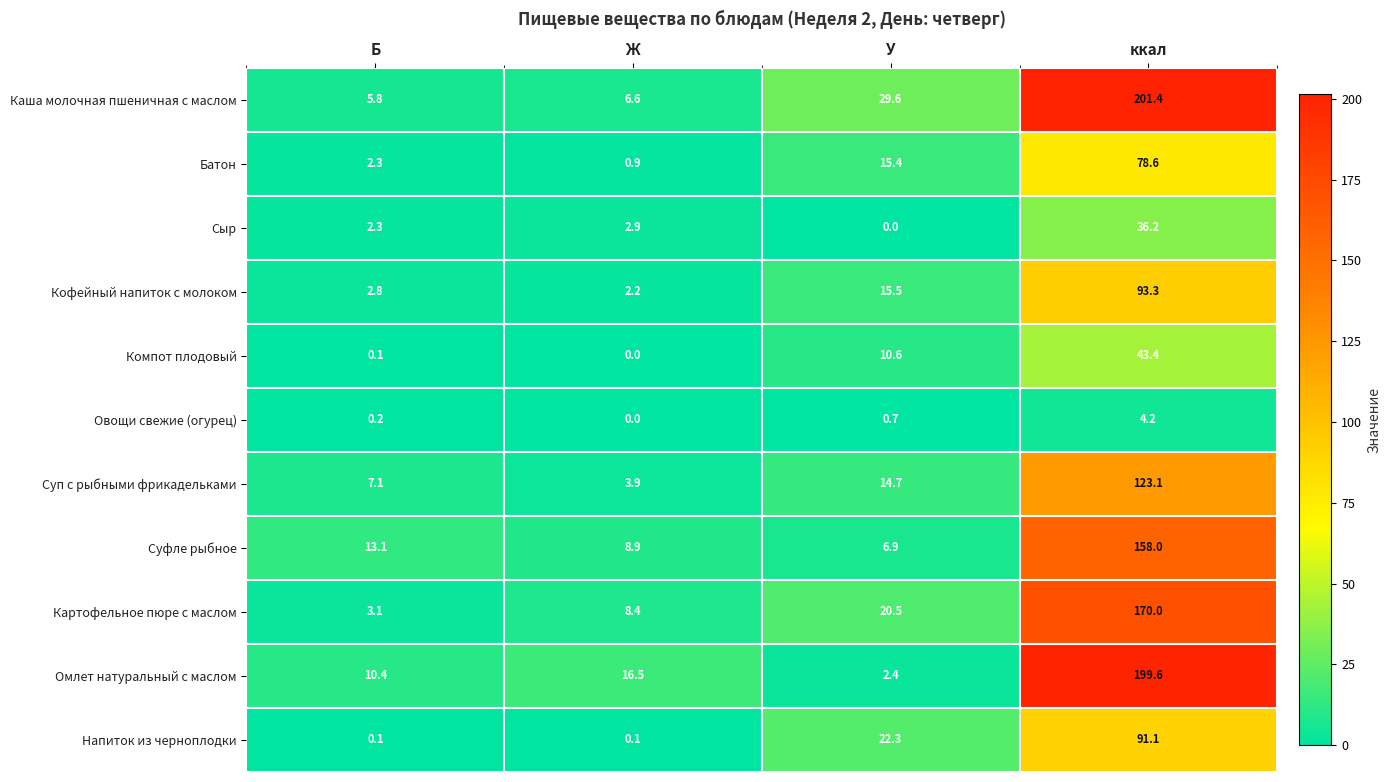

Which series has the widest spread of values?

Омлет натуральный с маслом